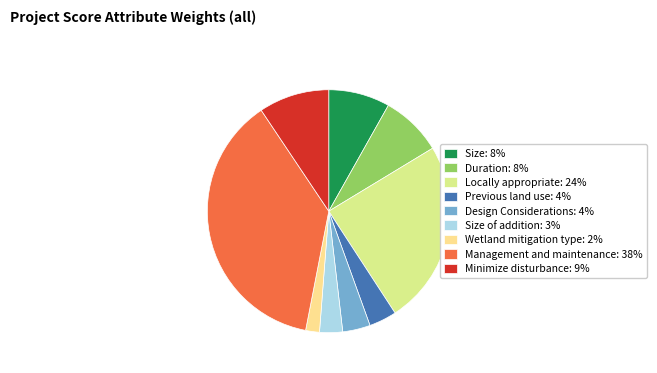

Approximately how many times larger is the value at Wetland mitigation type: 2% compared to Size of addition: 3%?

0.6